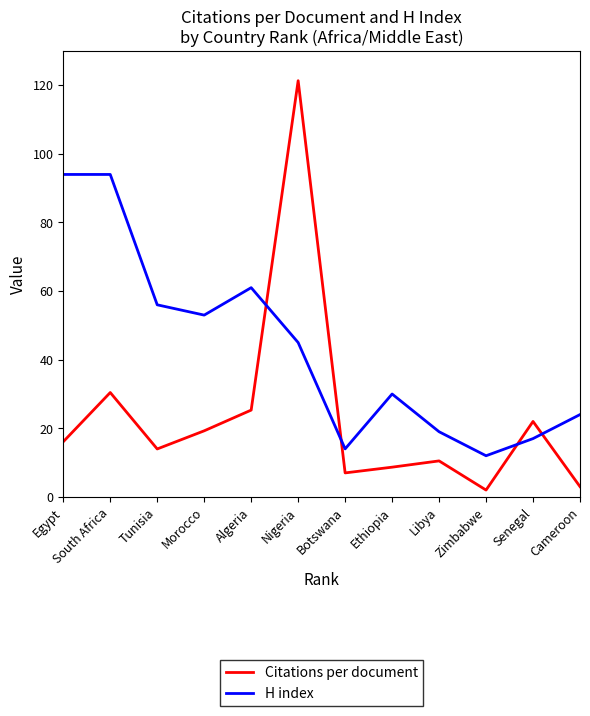

At which category is the sum across all series the highest?

Nigeria